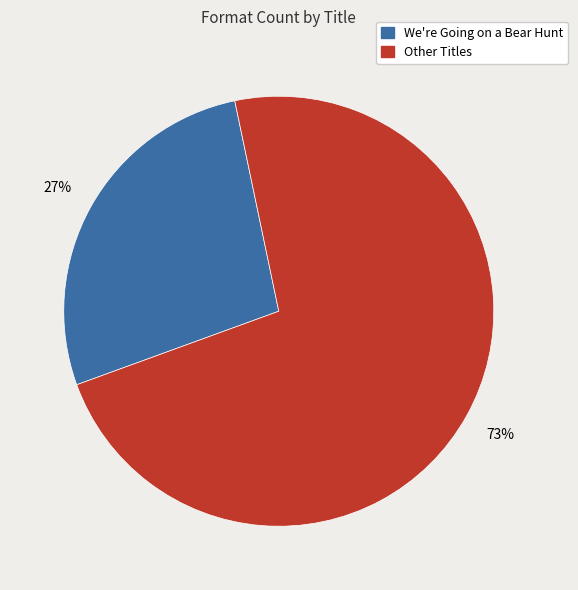

Does any single category account for the majority?

Yes